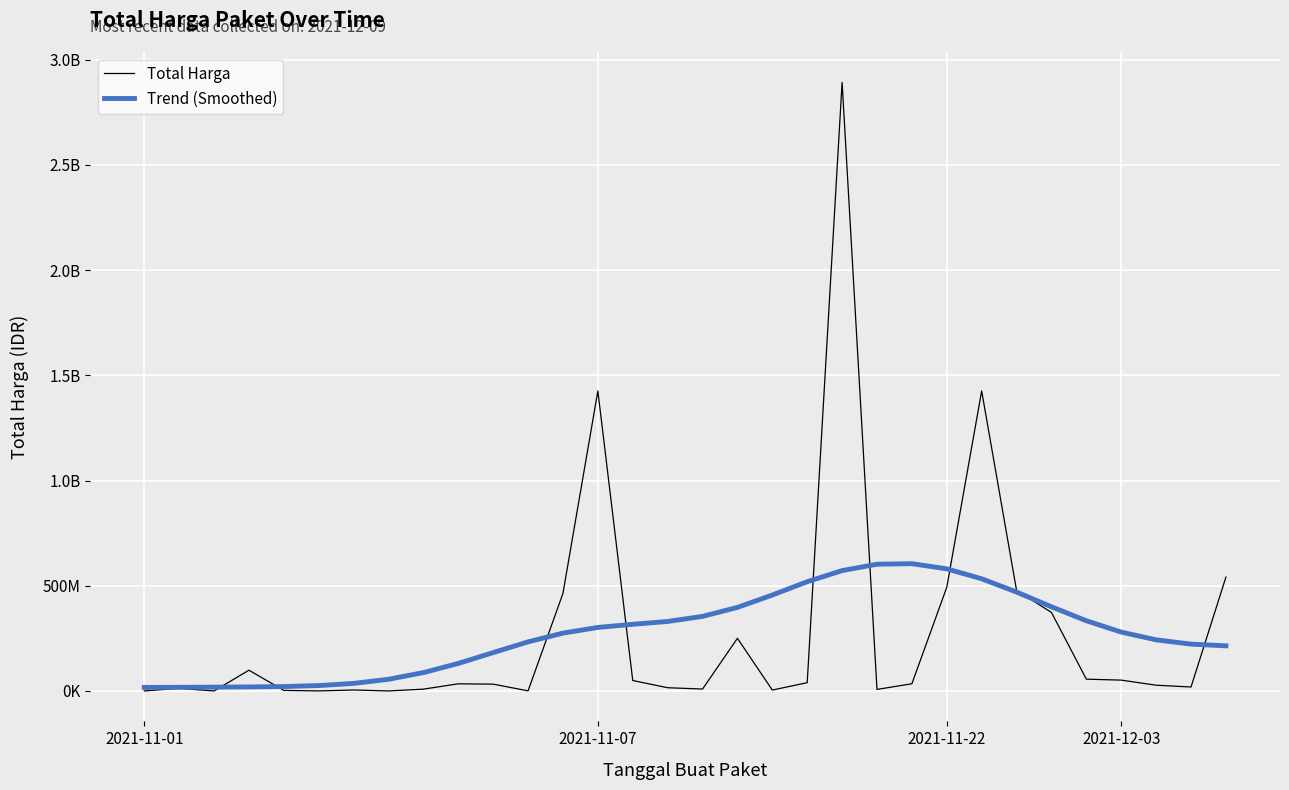

Is this an area chart (filled region under the line)?

No